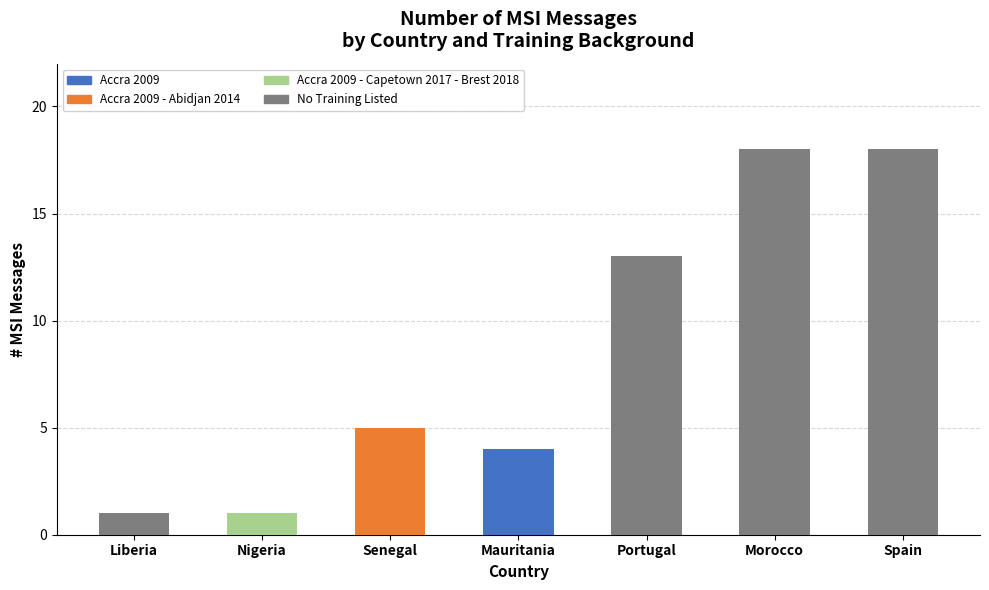

What is the total value across all series at Senegal?

5